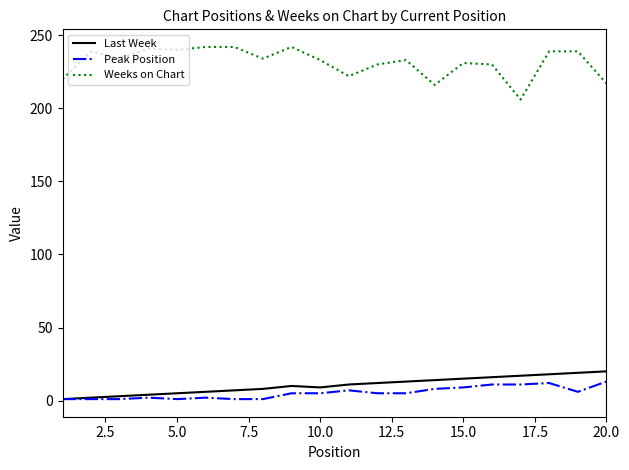

True or false: Weeks on Chart and Last Week intersect in this chart.

False